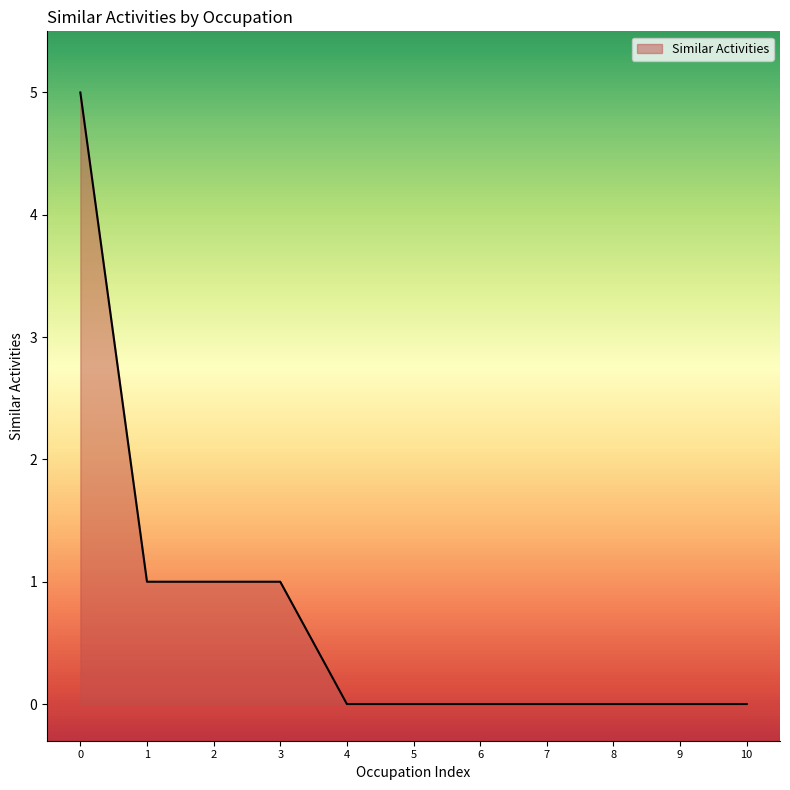

What is the difference between the maximum and minimum values?

5